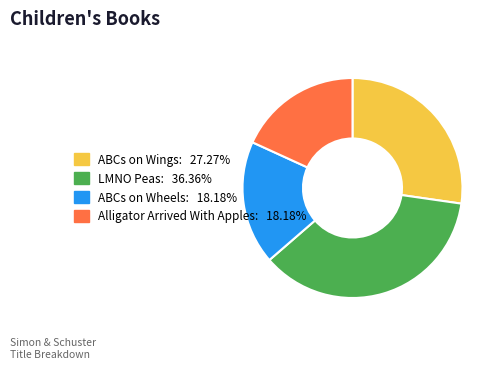

Is ABCs on Wheels: 18.18% the majority of the pie?

No